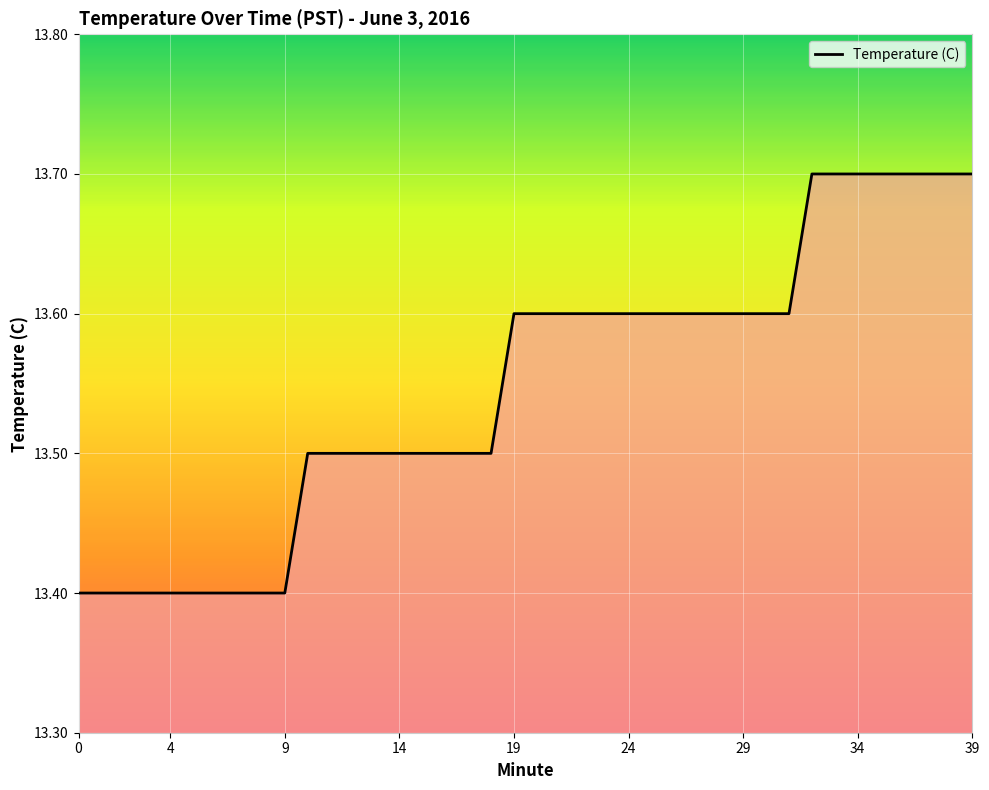

Count the values in the range 13 to 14.

40